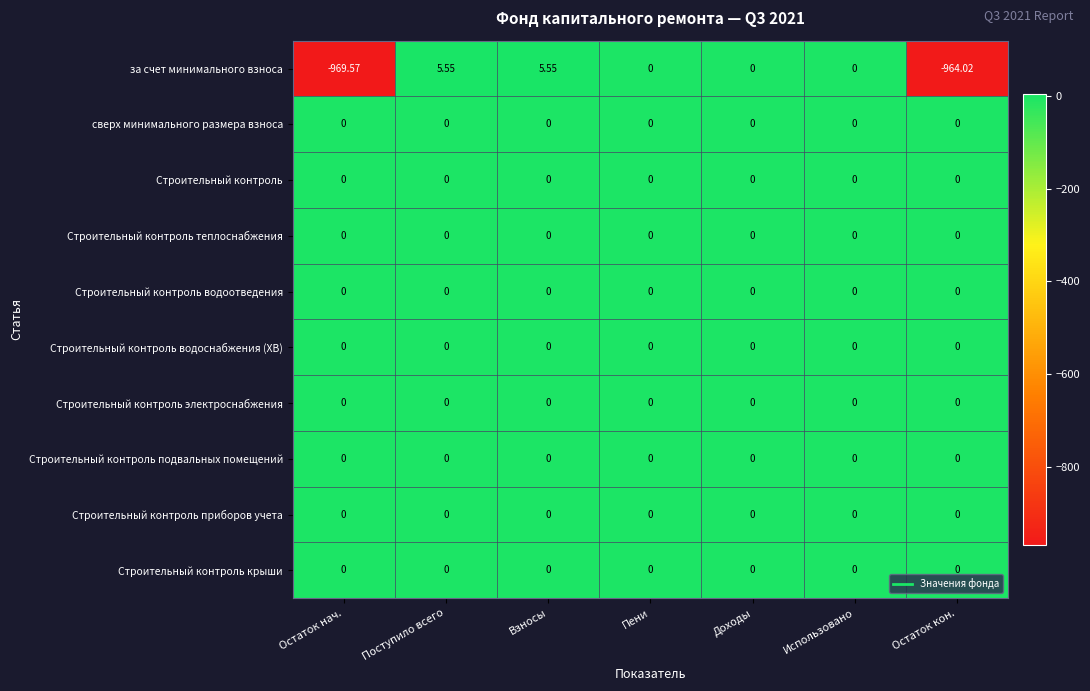

Which category has the lowest value across all series?

Остаток нач.